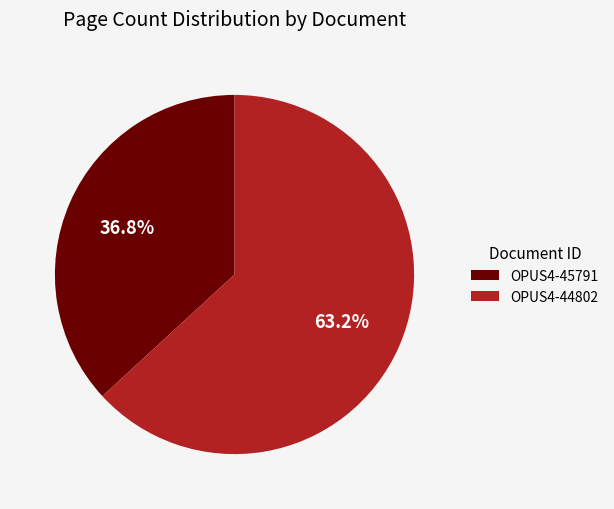

What percentage is the OPUS4-44802 slice, to the nearest percent?

63%